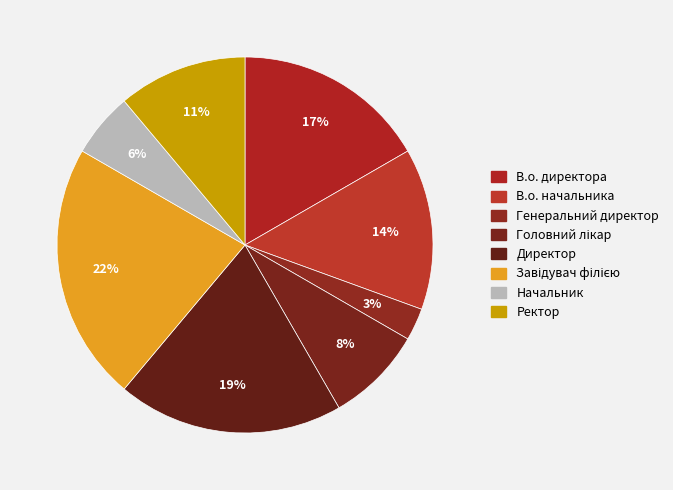

To the nearest percent, what is the average slice percentage?

12%